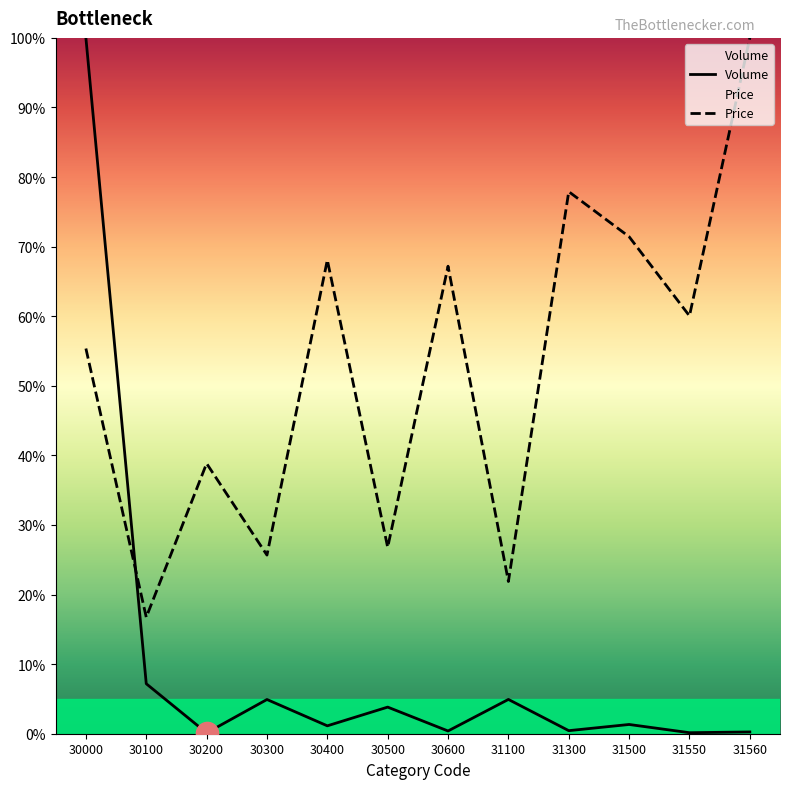

Reading left to right, extract all data points from this chart.

Volume: 30000=100.0	30100=7.2	30200=0.1	30300=4.9	30400=1.1	30500=3.8	30600=0.4	31100=4.9	31300=0.4	31500=1.3	31550=0.1	31560=0.3
Price: 30000=55.4	30100=16.7	30200=38.8	30300=25.7	30400=68.1	30500=26.8	30600=67.2	31100=21.9	31300=77.9	31500=71.4	31550=60.0	31560=100.0